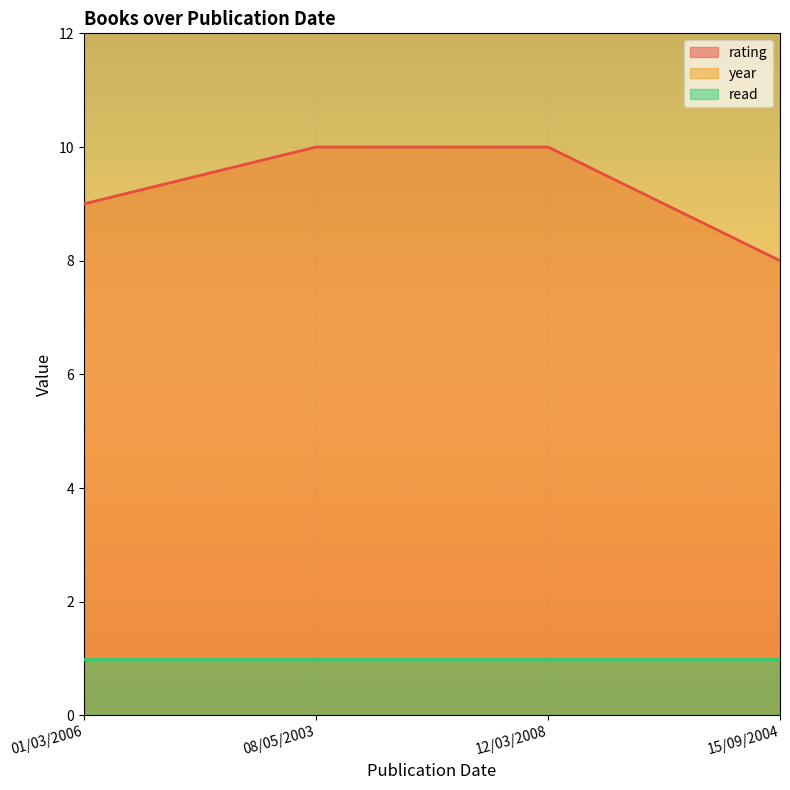

How many interior local peaks does the rating series have?

1